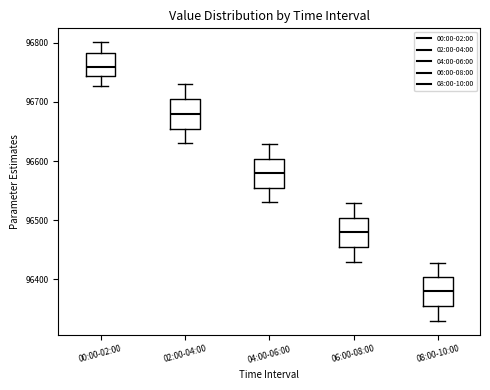

Where is the upper edge of the box for 04:00-06:00 on the y-axis? The values are not printed on the chart, so give them approximately, as read against the axis.

96600